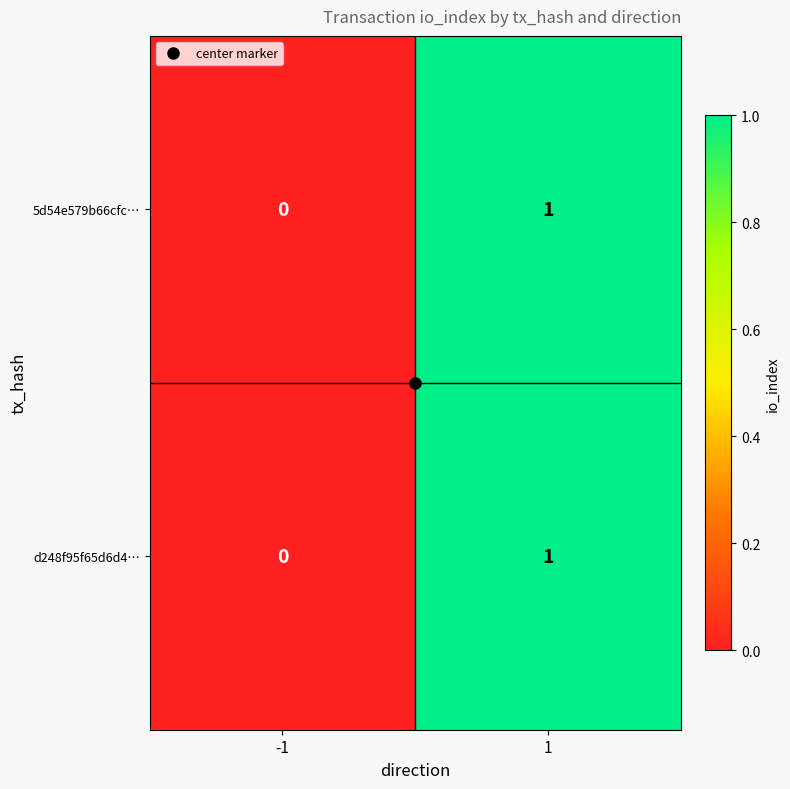

Rank the categories by d248f95f65d6d4… value from highest to lowest.

1, -1